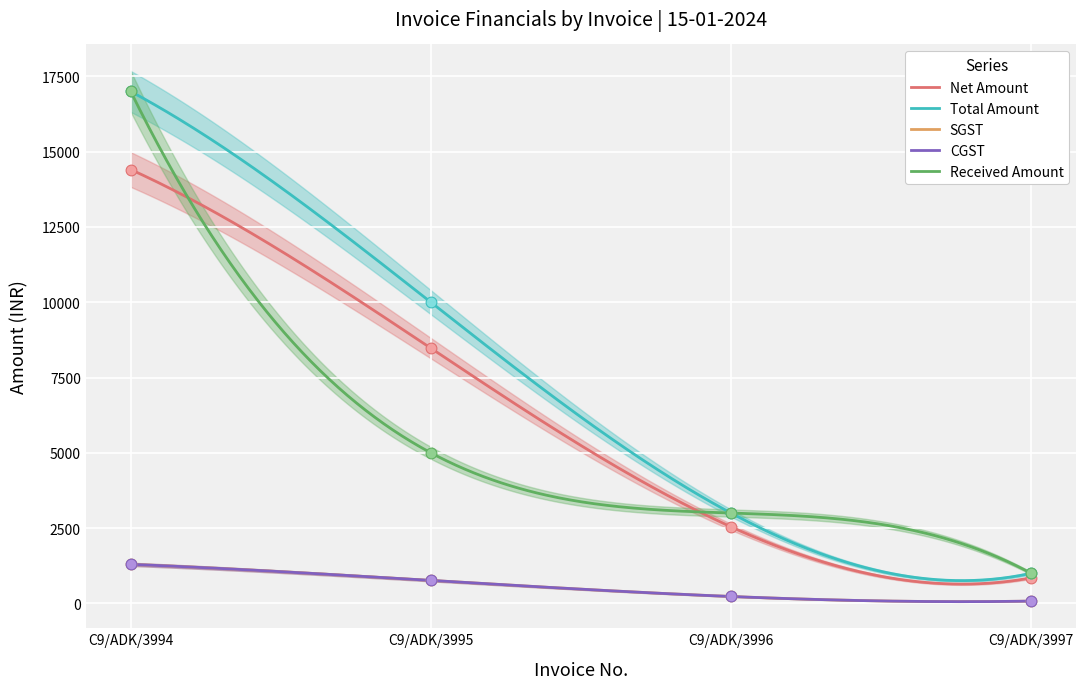

Is the value of Net Amount at C9/ADK/3995 greater than the value of CGST at C9/ADK/3995?

Yes